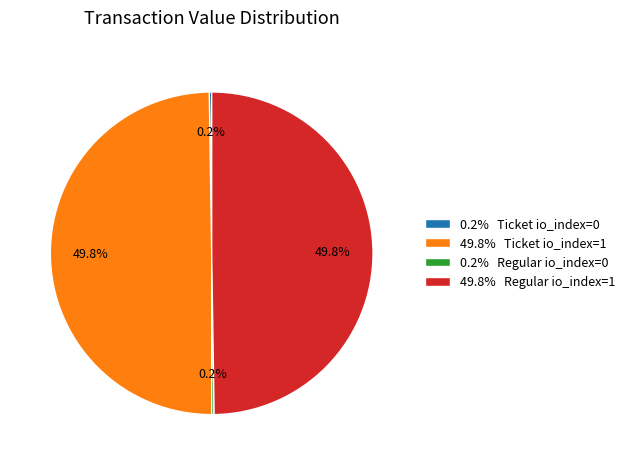

What portion of the pie excludes 49.8% Ticket io_index=1?

50.2%